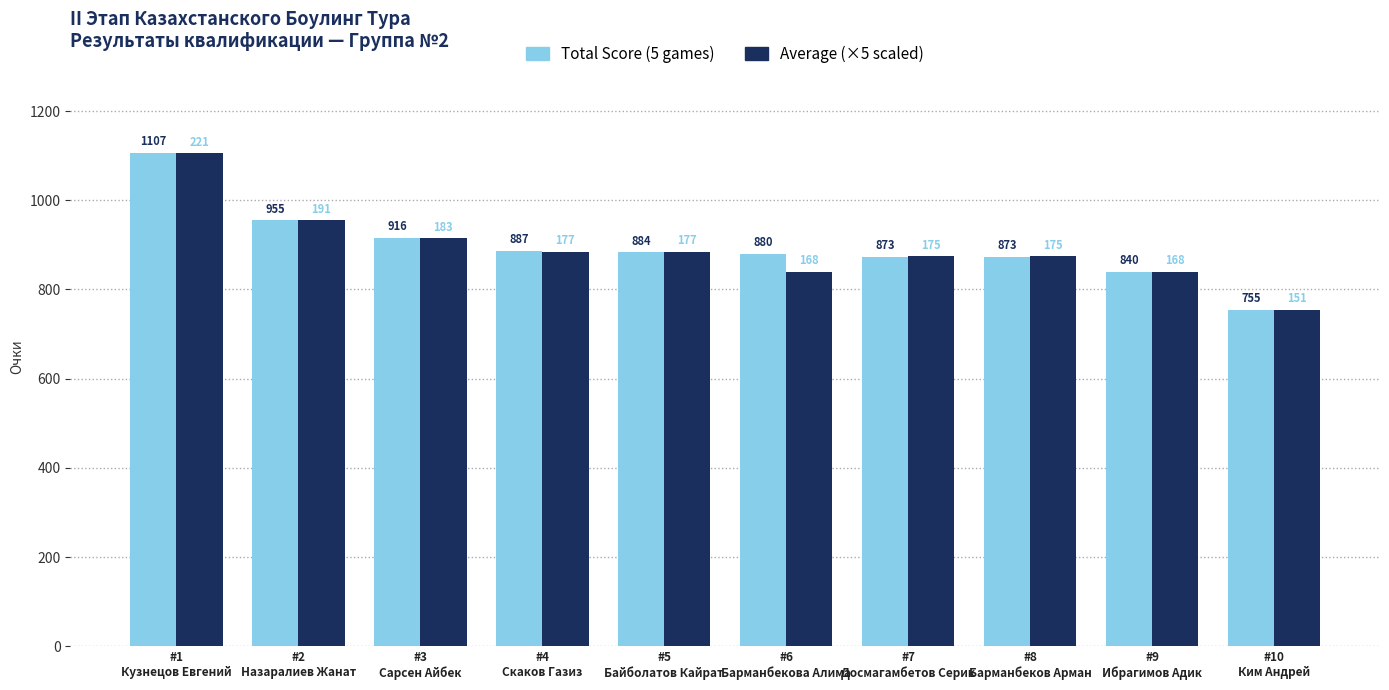

What are all the series names shown in the legend?

Total Score (5 games), Average (×5 scaled)